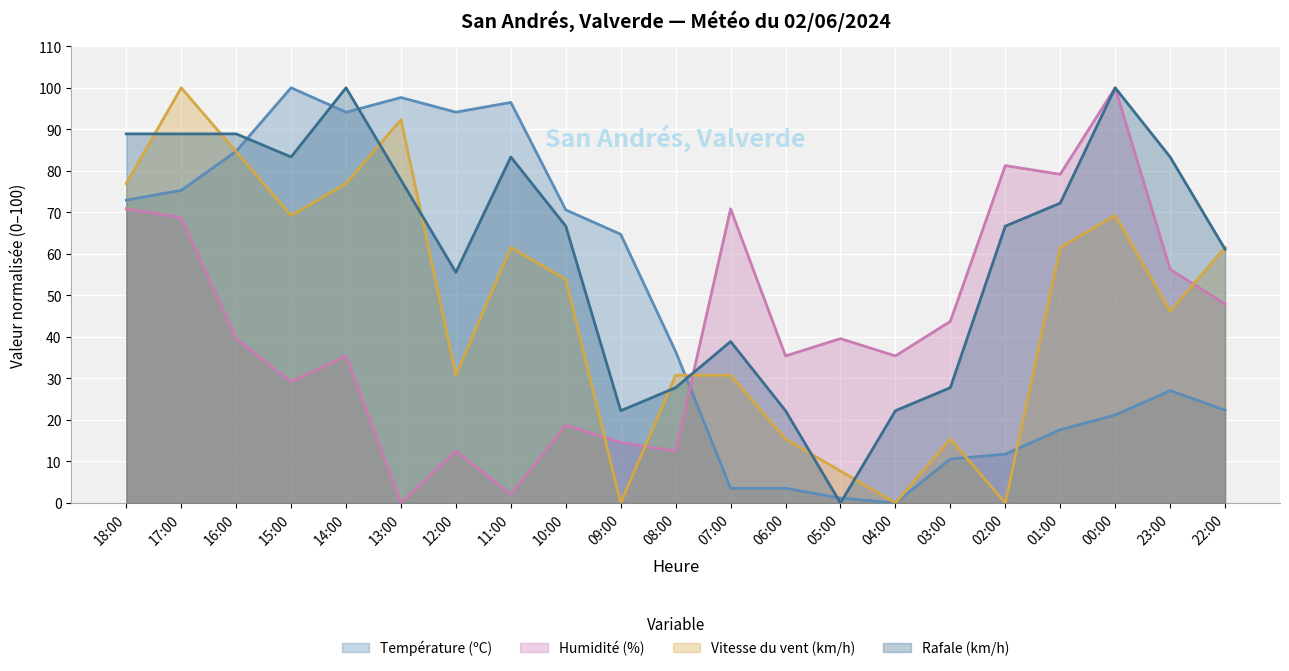

Reading left to right, what are all the values shown in this chart?

Température (ºC): 72.9	75.3	84.7	100.0	94.1	97.6	94.1	96.5	70.6	64.7	36.5	3.5	3.5	1.2	0.0	10.6	11.8	17.6	21.2	27.1	22.4
Humidité (%): 70.8	68.8	39.6	29.2	35.4	0.0	12.5	2.1	18.8	14.6	12.5	70.8	35.4	39.6	35.4	43.8	81.2	79.2	100.0	56.2	47.9
Vitesse du vent (km/h): 76.9	100.0	84.6	69.2	76.9	92.3	30.8	61.5	53.8	0.0	30.8	30.8	15.4	7.7	0.0	15.4	0.0	61.5	69.2	46.2	61.5
Rafale (km/h): 88.9	88.9	88.9	83.3	100.0	77.8	55.6	83.3	66.7	22.2	27.8	38.9	22.2	0.0	22.2	27.8	66.7	72.2	100.0	83.3	61.1